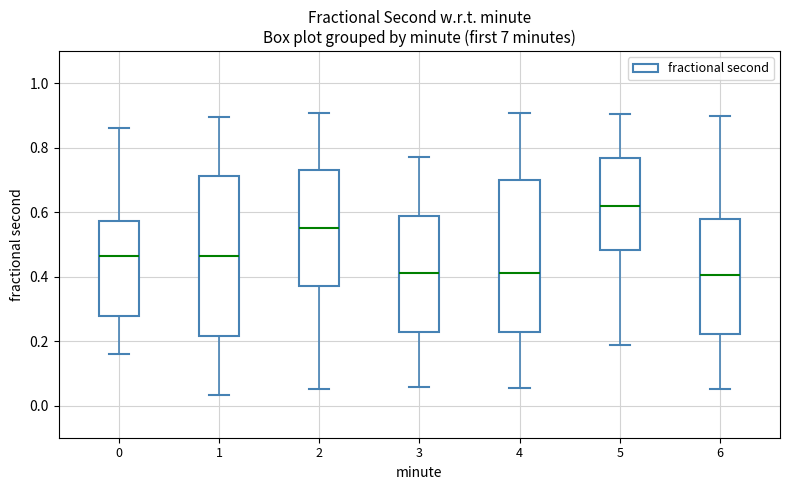

Where does the median line of the box at x = 1 sit on the y-axis? The values are not printed on the chart, so give them approximately, as read against the axis.

0.46